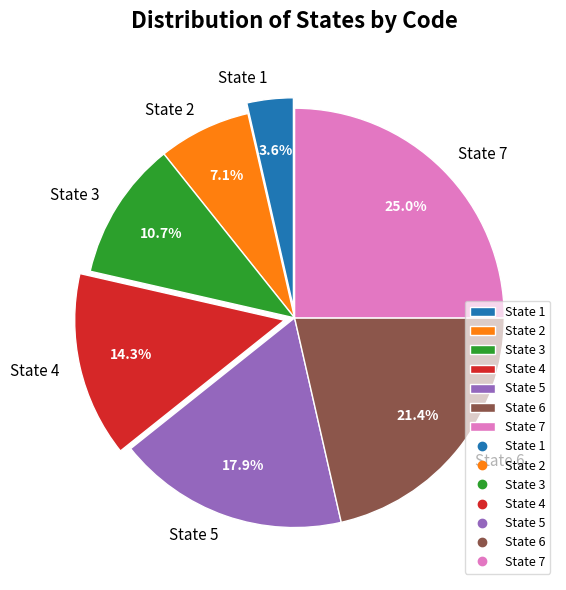

How many segments does this pie chart have?

7